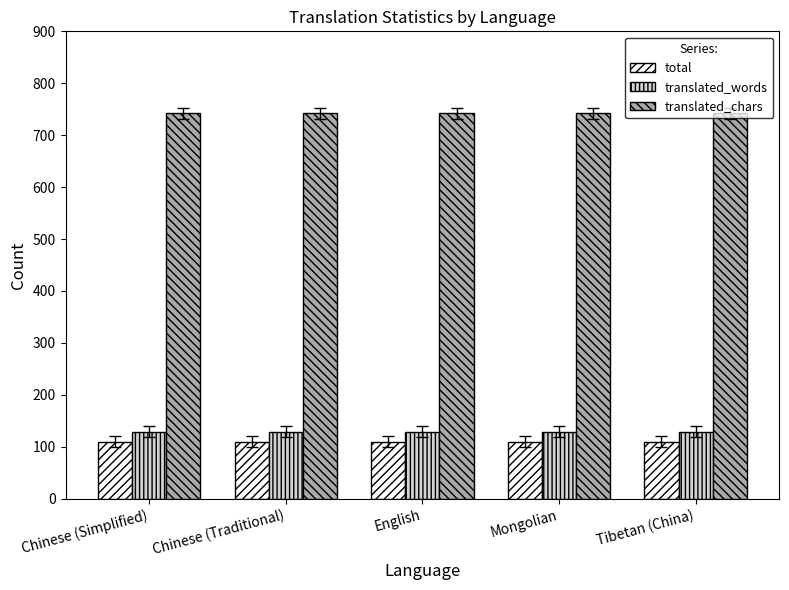

What is the spread (max minus min) of values at Tibetan (China)?

632